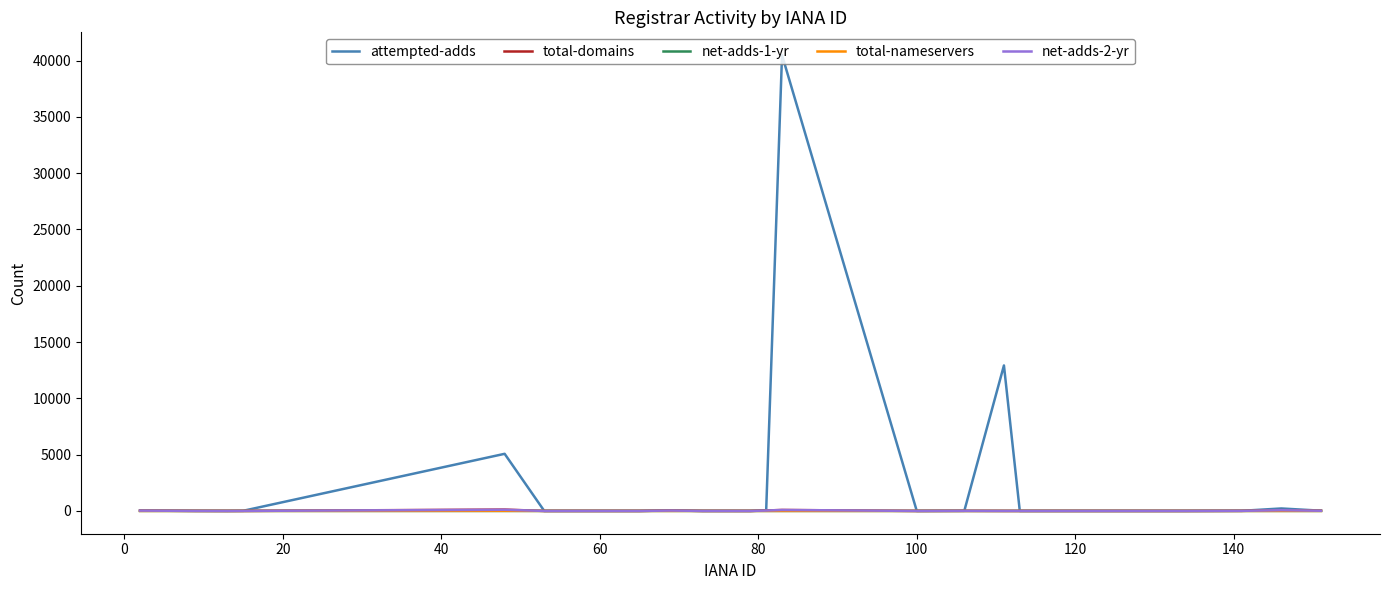

What is the difference between the maximum and second lowest values in the net-adds-1-yr series?

1